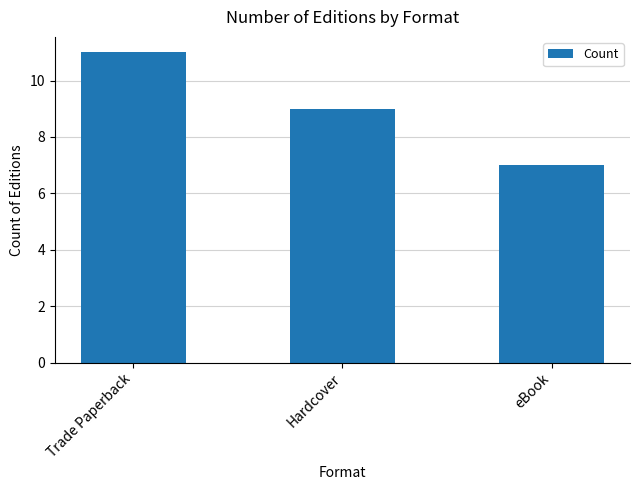

List the labels in order of value, smallest first.

eBook, Hardcover, Trade Paperback